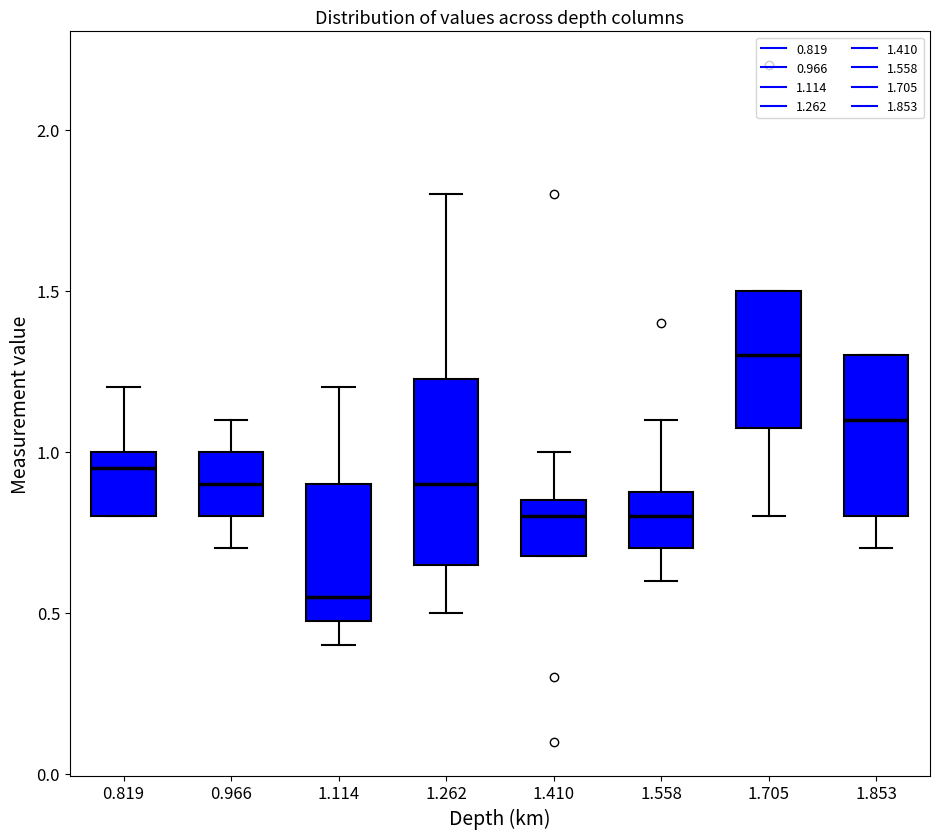

Reading left to right, transcribe this box plot: for each box, give where its median line is, the range the box spans, and where its two whiskers end, as read against the y-axis. The values are not printed on the chart, so give them approximately, as read against the axis.

0.819: median 0.95, box 0.80 to 1.00, whiskers 0.80 to 1.20
0.966: median 0.90, box 0.80 to 1.00, whiskers 0.70 to 1.10
1.114: median 0.55, box 0.50 to 0.90, whiskers 0.40 to 1.20
1.262: median 0.90, box 0.65 to 1.25, whiskers 0.50 to 1.80
1.410: median 0.80, box 0.70 to 0.85, whiskers 0.70 to 1.00
1.558: median 0.80, box 0.70 to 0.90, whiskers 0.60 to 1.10
1.705: median 1.30, box 1.10 to 1.50, whiskers 0.80 to 1.50
1.853: median 1.10, box 0.80 to 1.30, whiskers 0.70 to 1.30